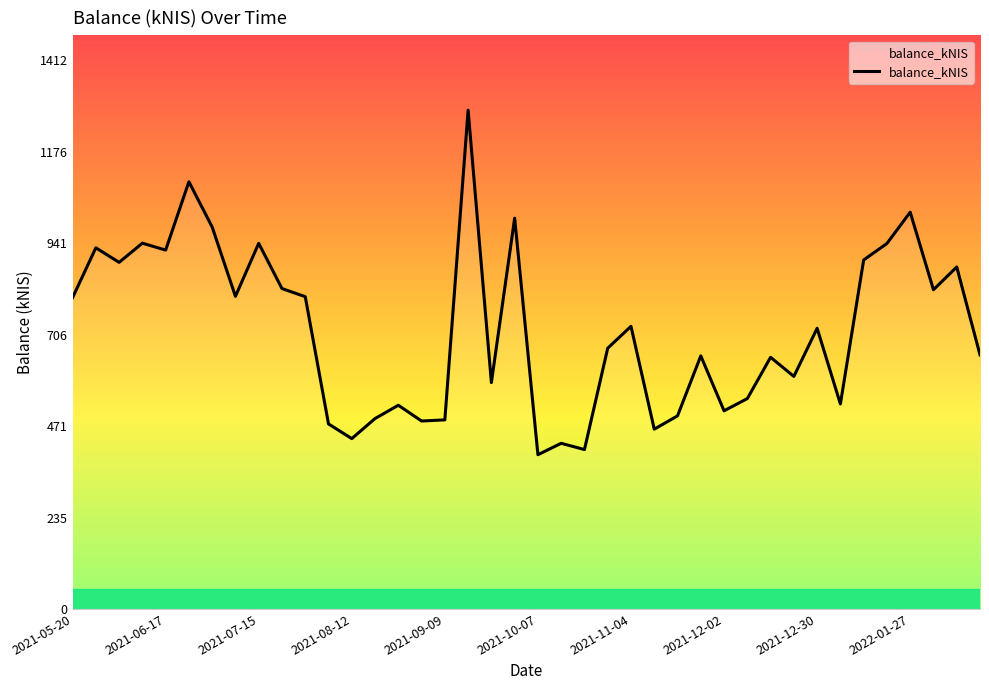

What is the minimum value shown in the chart?

396.9